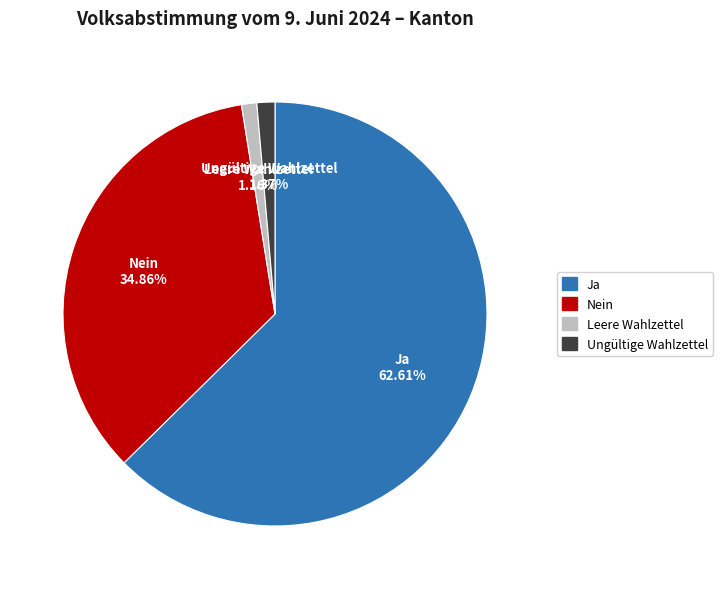

To the nearest percent, what percentage of the pie is Nein?

35%